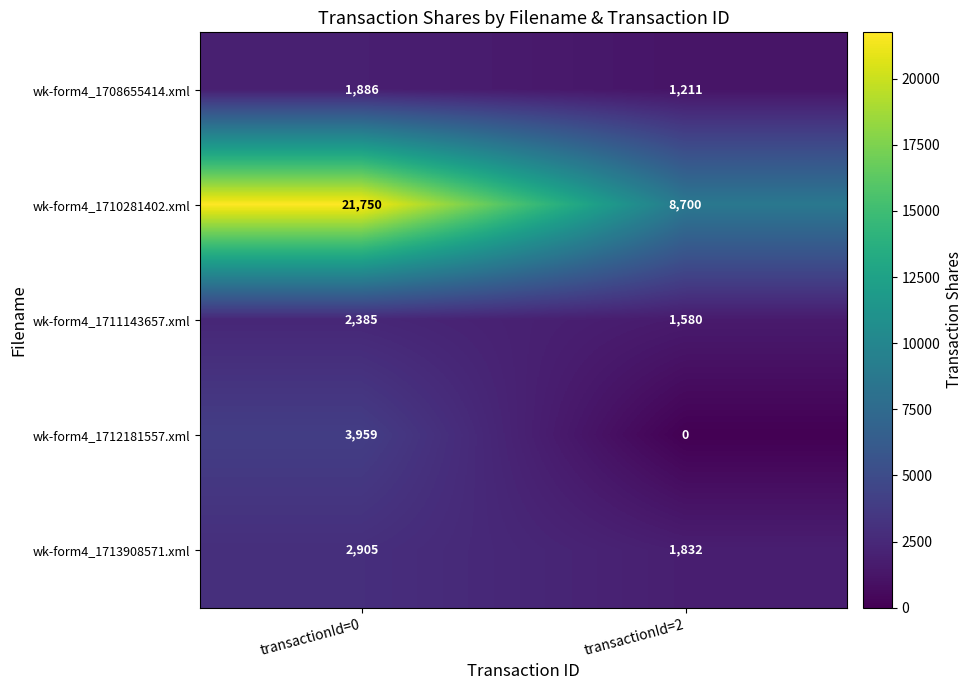

Read the wk-form4_1708655414.xml value at transactionId=2.

1211